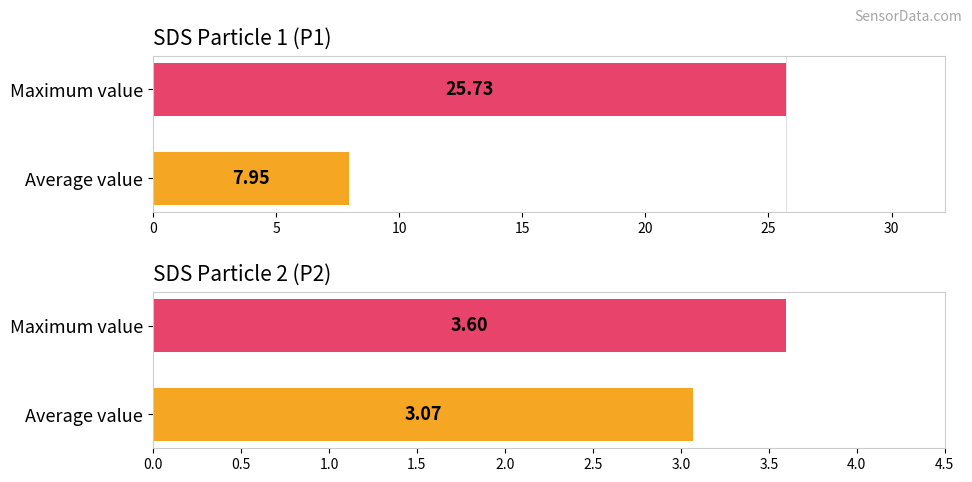

What is the value of the 1st bar from the left?

3.6